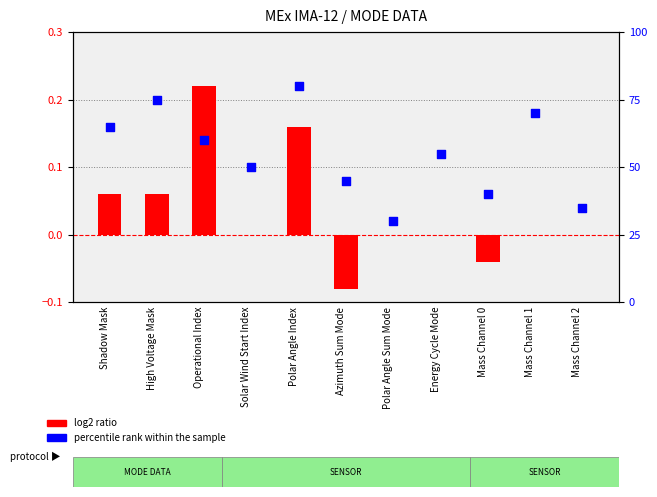

Which series reaches the maximum Y coordinate?

percentile rank within the sample